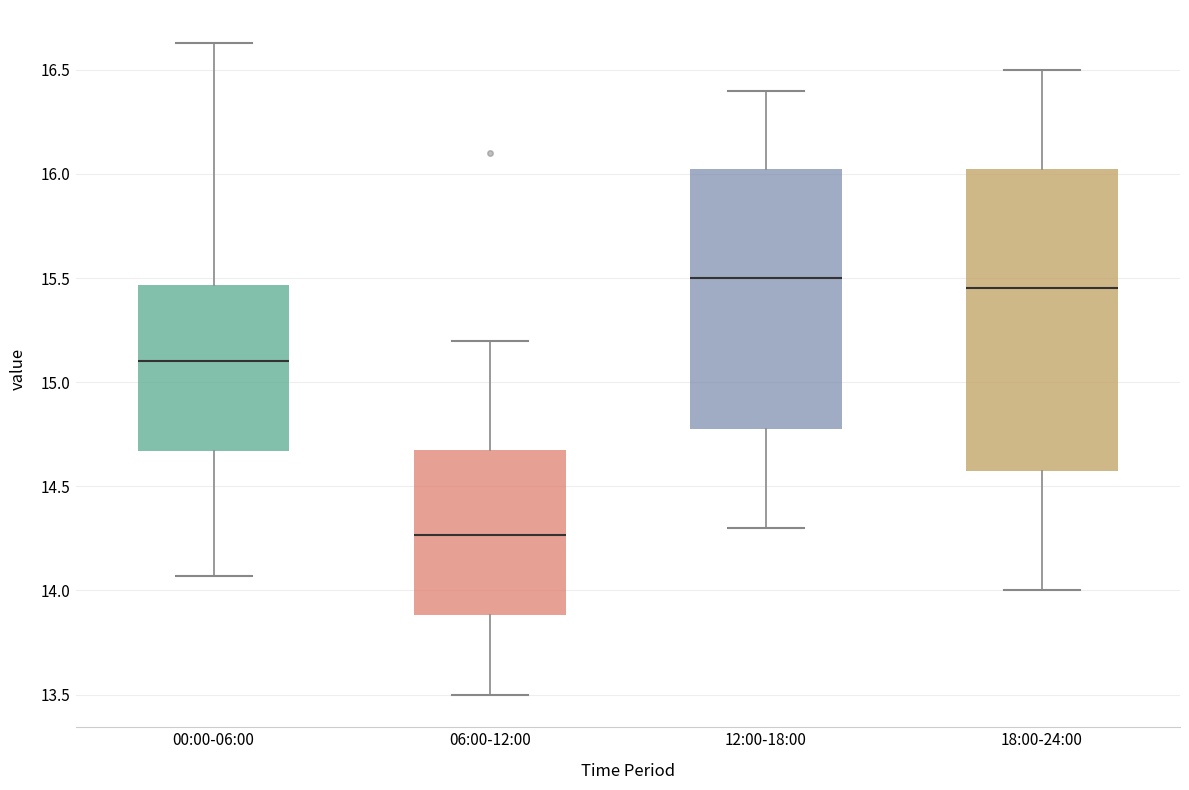

Which box's median line is the lowest?

06:00-12:00